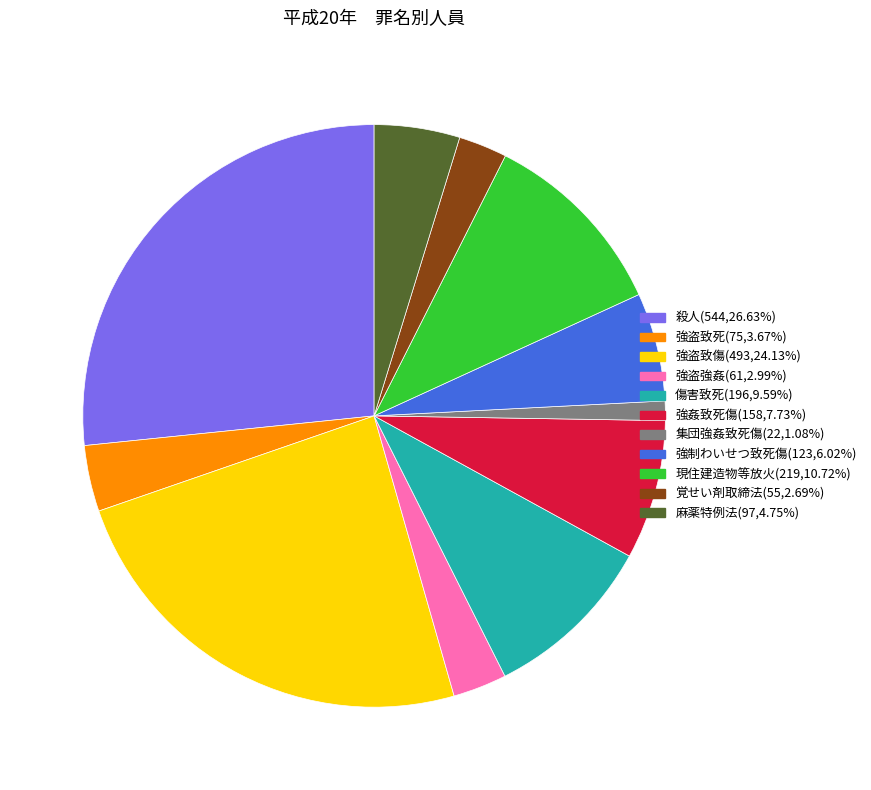

Which has a higher value, 麻薬特例法 or 覚せい剤取締法?

麻薬特例法